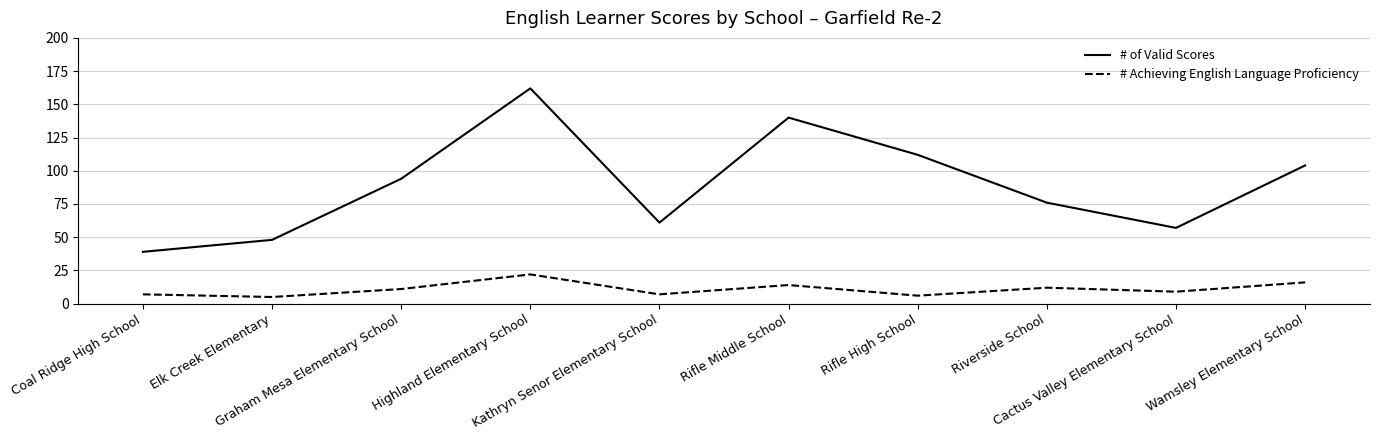

Which series has the widest spread of values?

# of Valid Scores